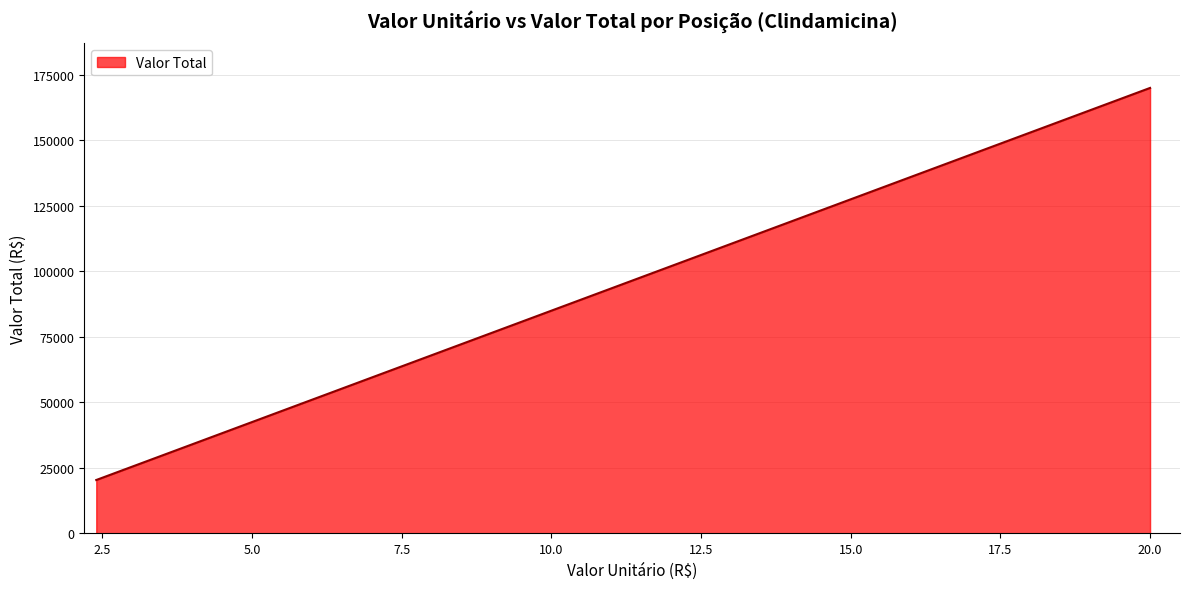

What is the smallest value displayed?

20400.0